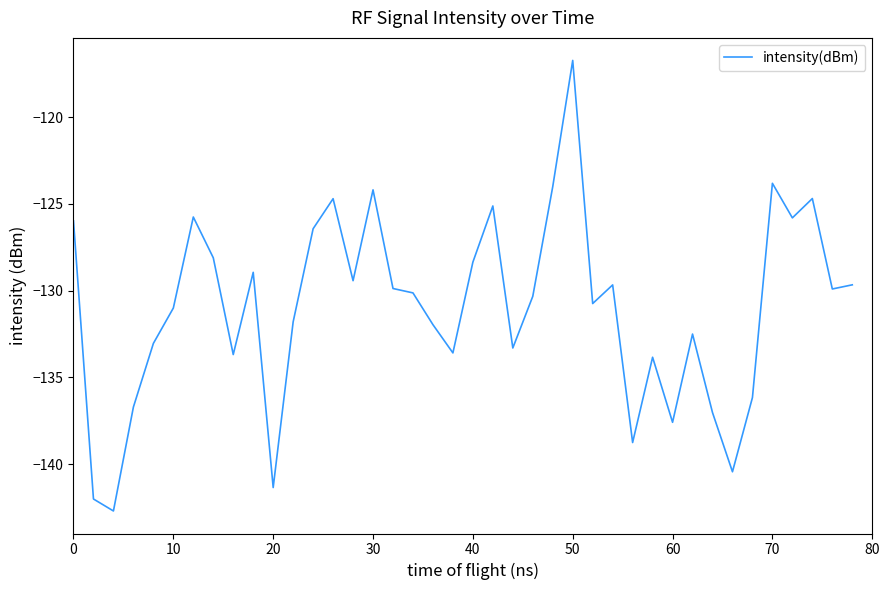

What is the difference between the maximum and minimum values?

26.0